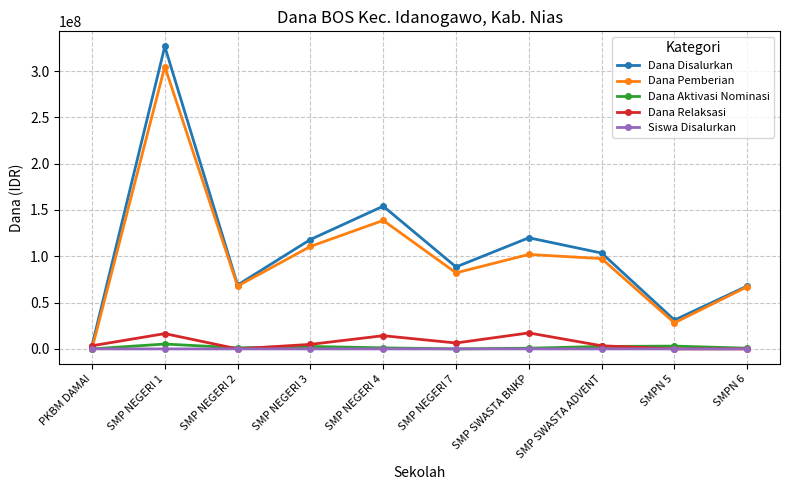

How many categories are shown in the chart?

10